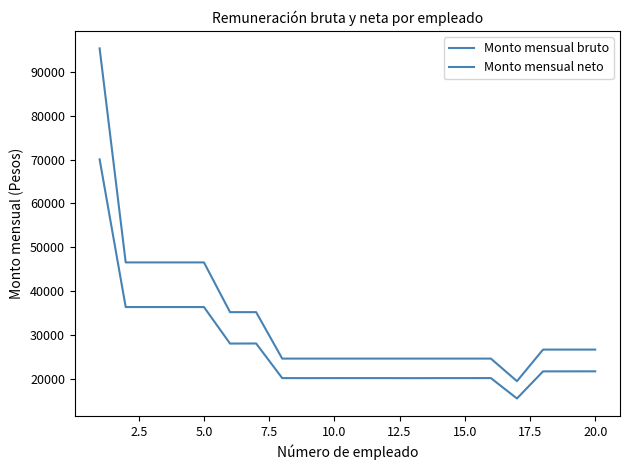

List the series in order of their peak value, highest first.

Monto mensual bruto, Monto mensual neto